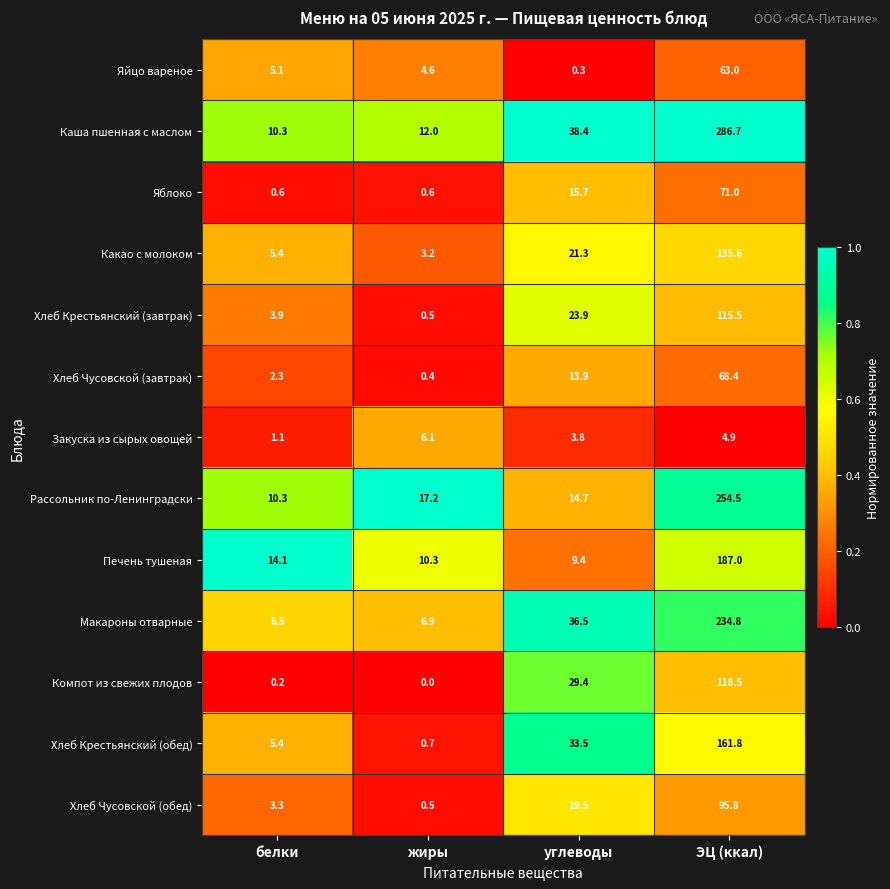

How many series are shown in this chart?

13